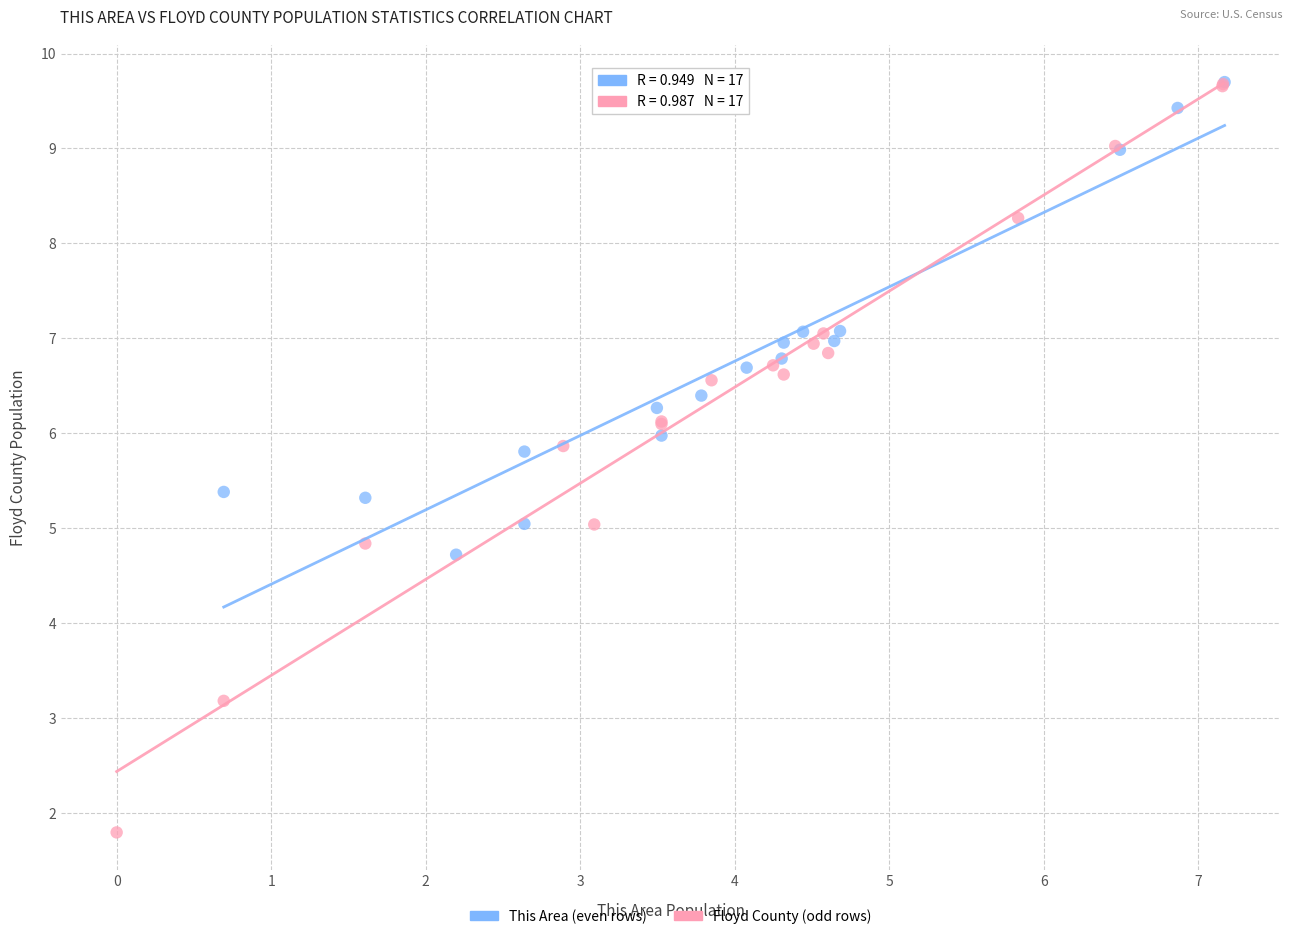

Which series reaches the minimum Y coordinate?

Floyd County (odd rows)